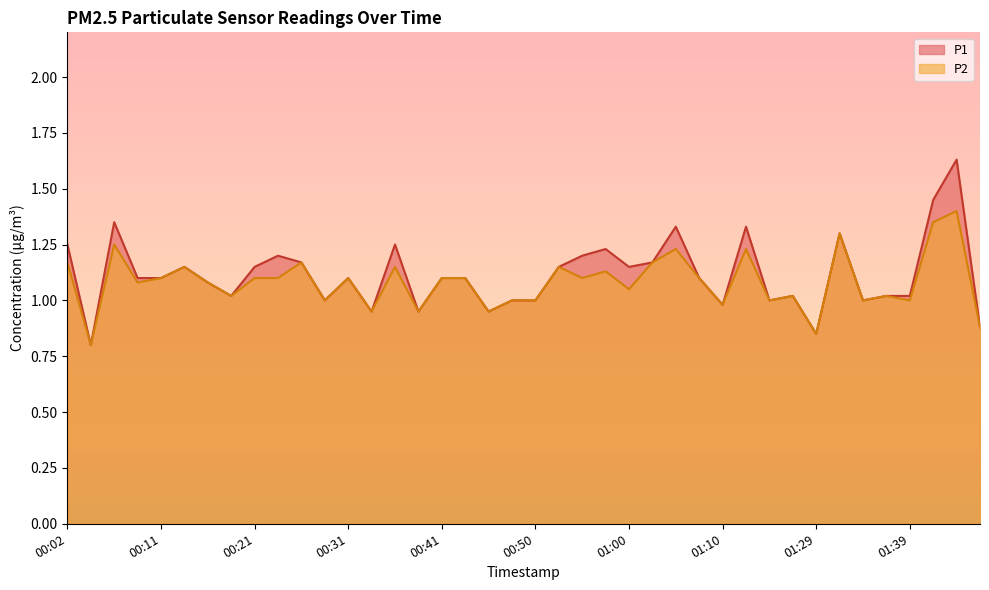

What is the sum of all P2 values?

43.3